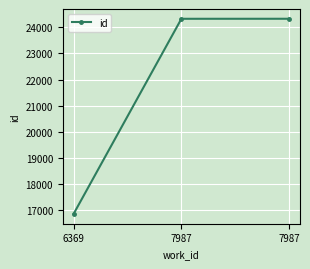

Between 7987 and 6369, which is larger?

7987